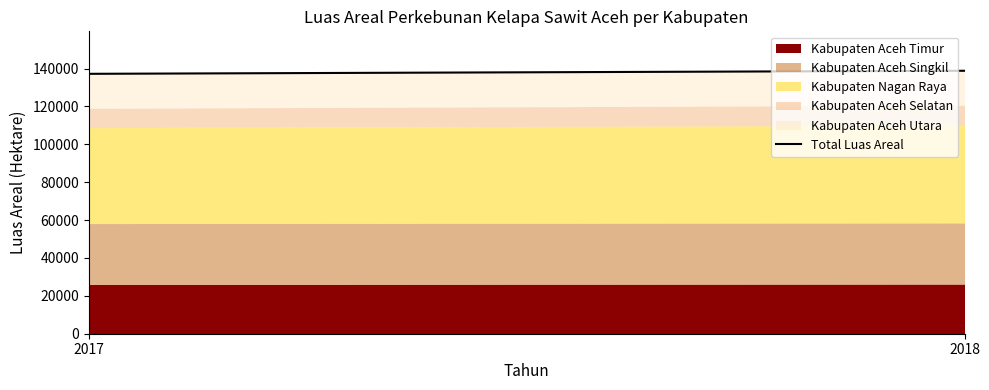

Which has a higher value, 2017 or 2018?

2018